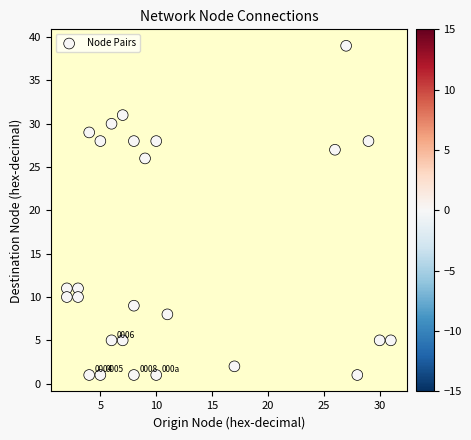

What is the range of Y values (max minus min)?

38